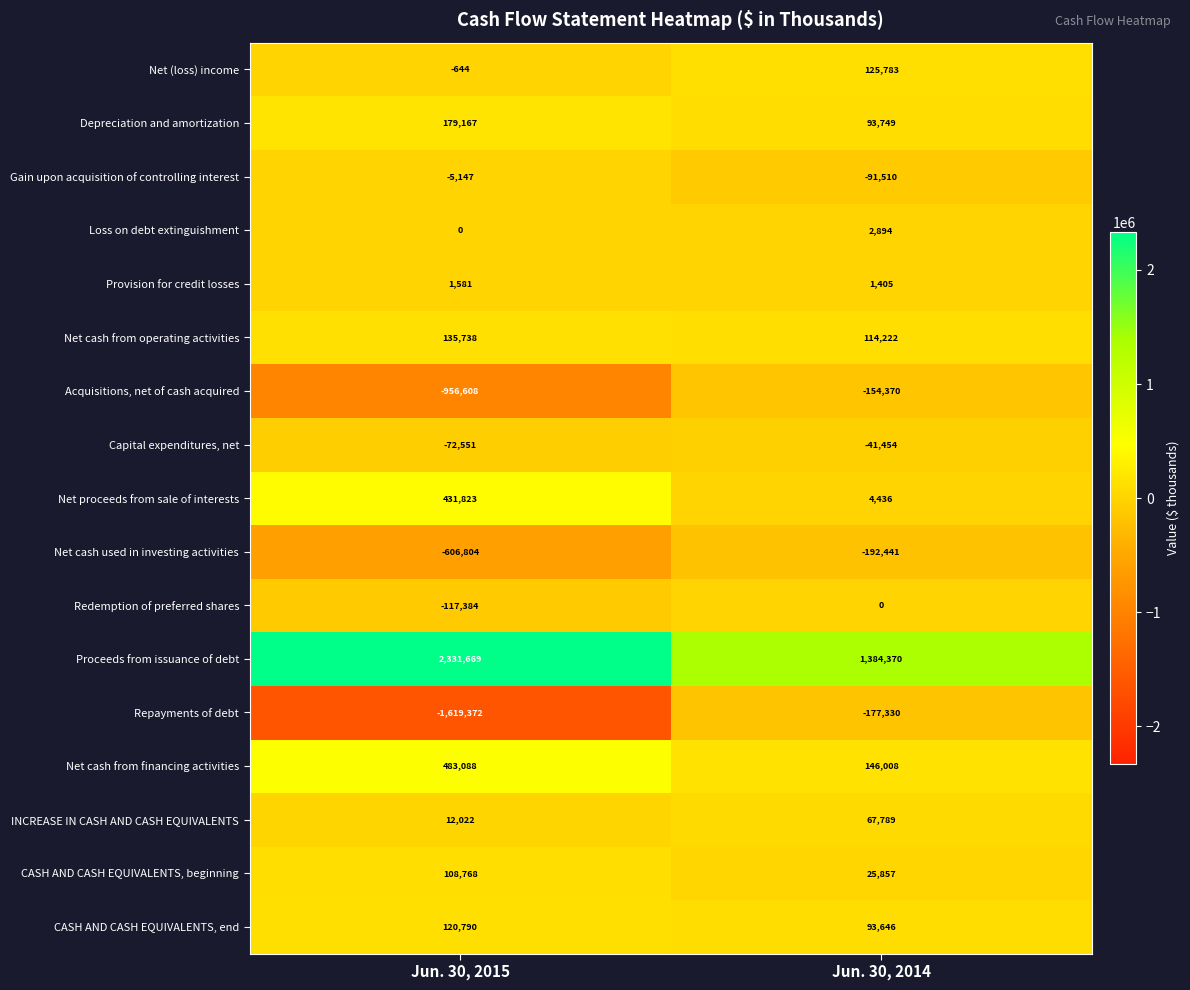

Where is Net (loss) income nearest to the value 62569?

Jun. 30, 2015